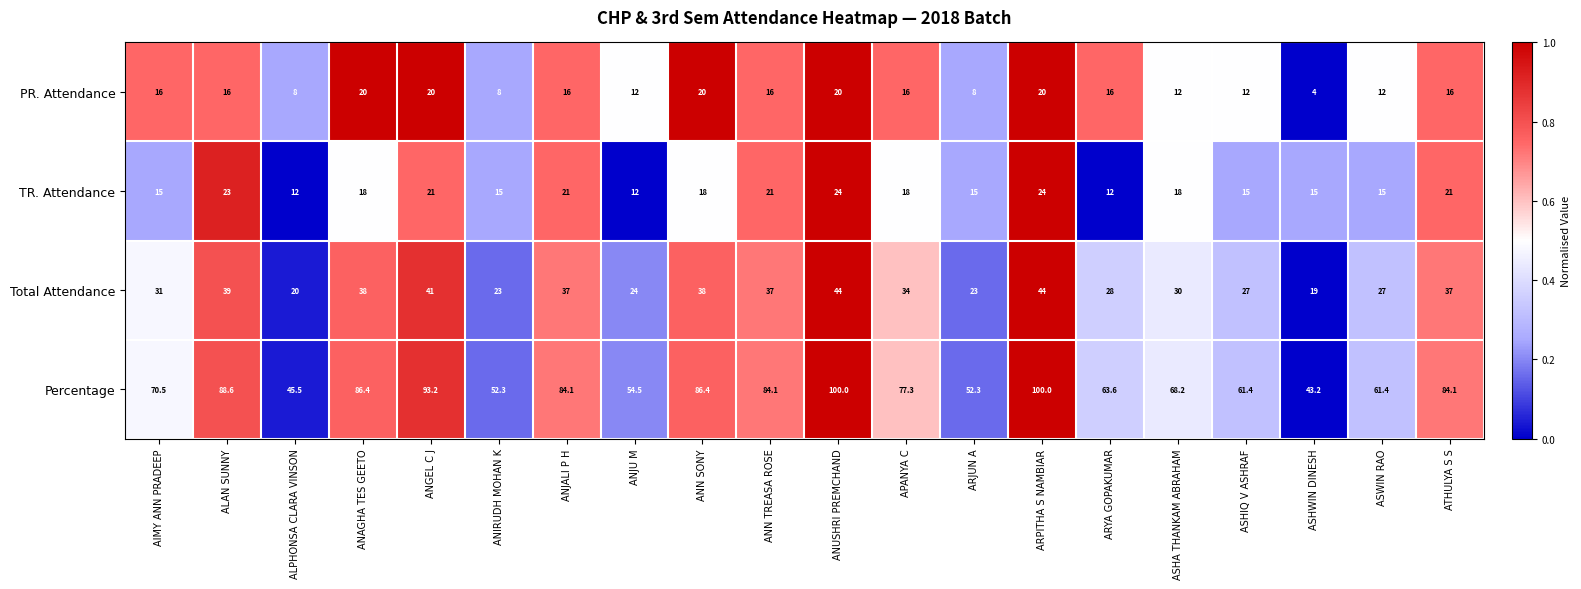

List the series in order of their peak value, lowest first.

PR. Attendance, TR. Attendance, Total Attendance, Percentage